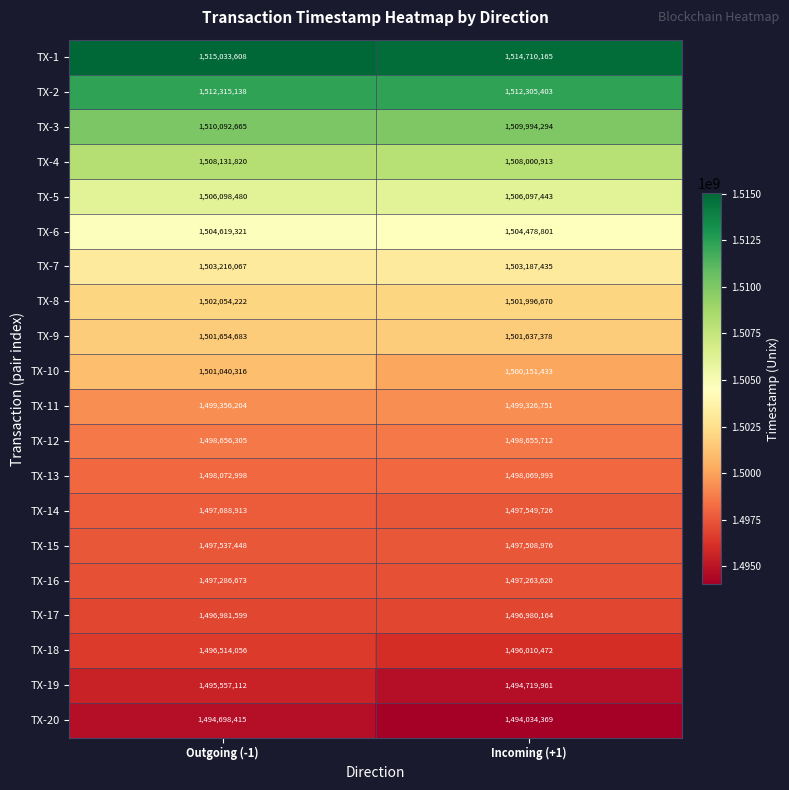

What is the difference between the TX-12 values at Incoming (+1) and Outgoing (-1)?

593